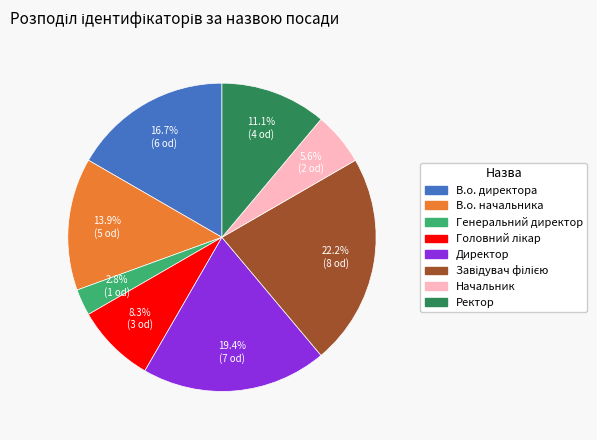

True or false: В.о. директора accounts for 10% of the total.

False